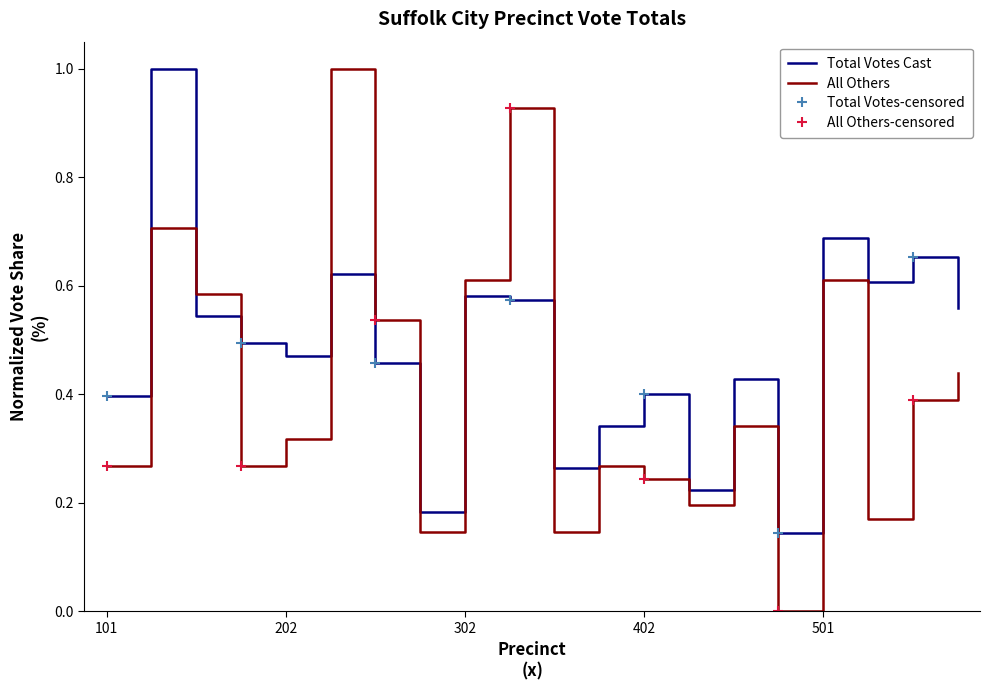

Which series ends up on top after the final intersection of All Others and Total Votes Cast?

Total Votes Cast